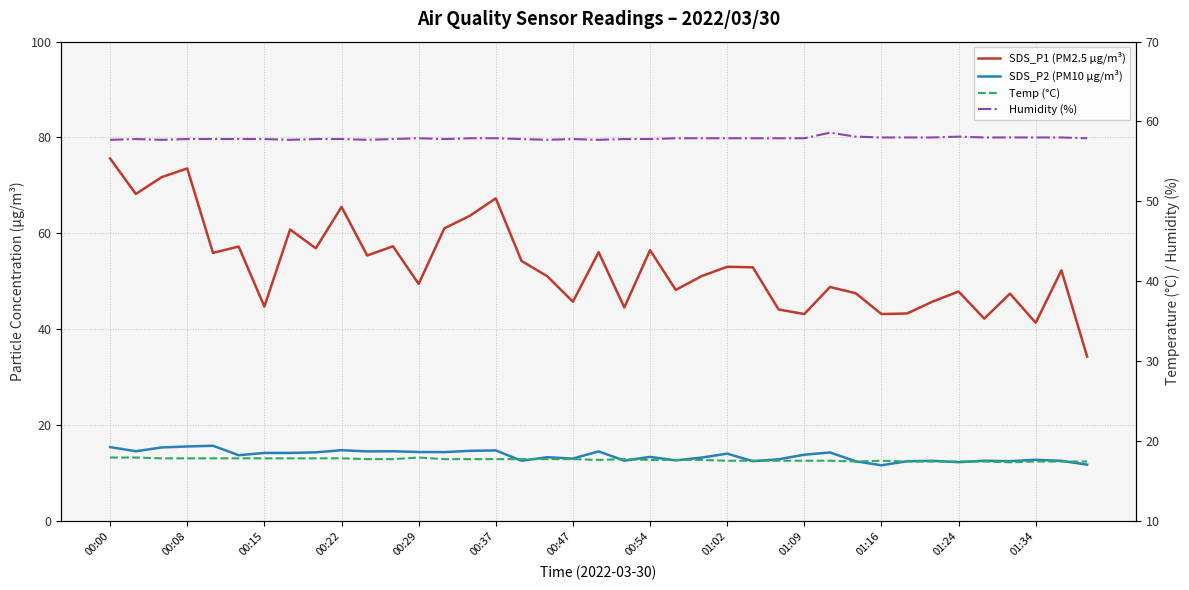

Read the Temp (°C) value at 00:22.

17.8